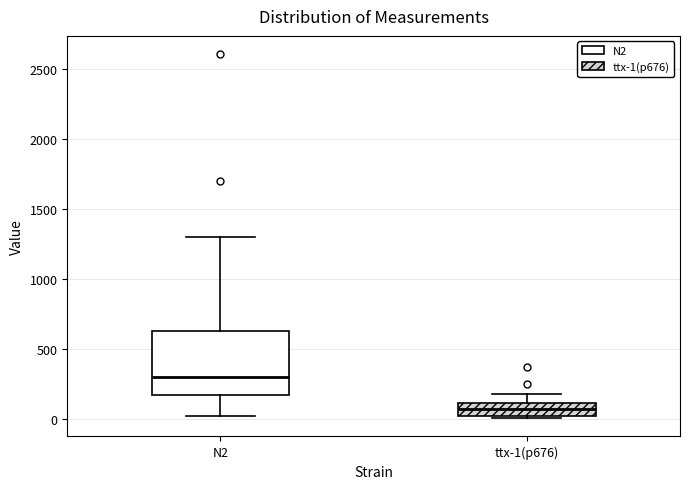

Comparing the boxes themselves (not the whiskers), which one is the tallest?

N2